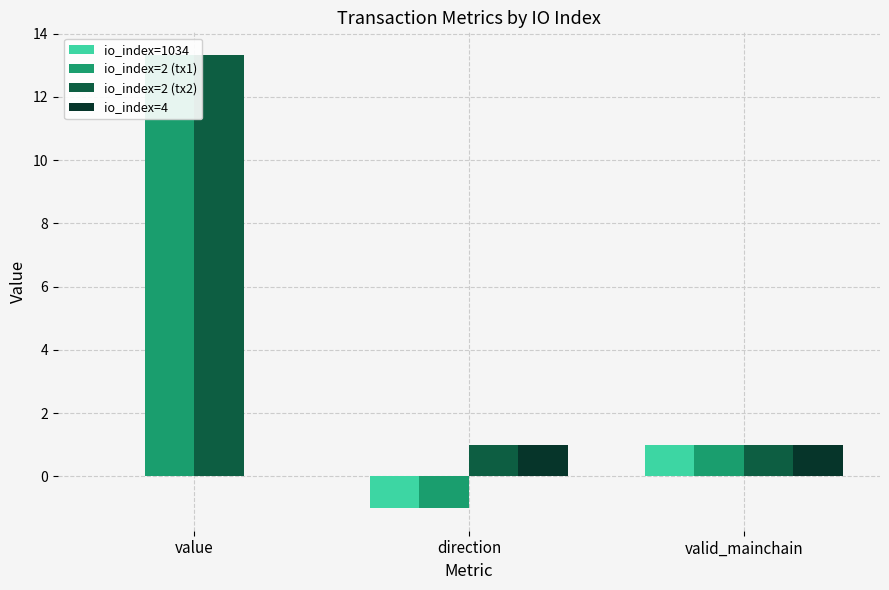

At which label is io_index=2 (tx2) closest to 7?

direction